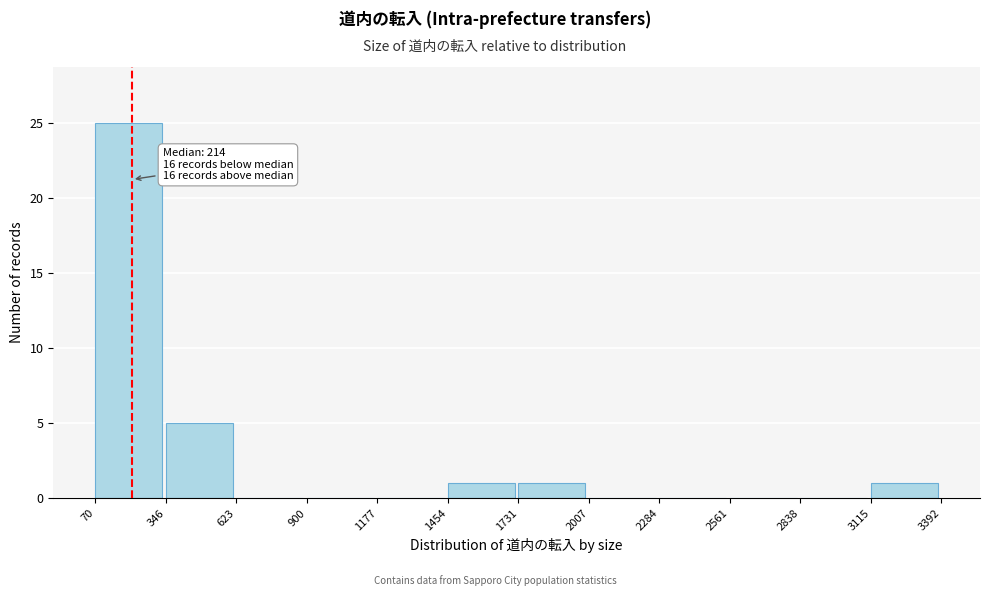

Over which range of the x-axis is the bar tallest?

70 to 346